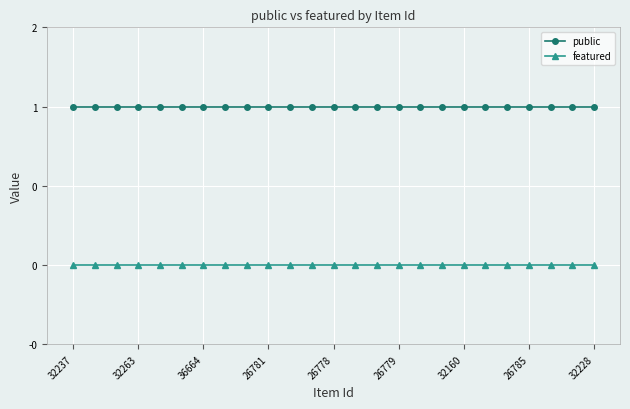

True or false: public and featured cross at least once.

False